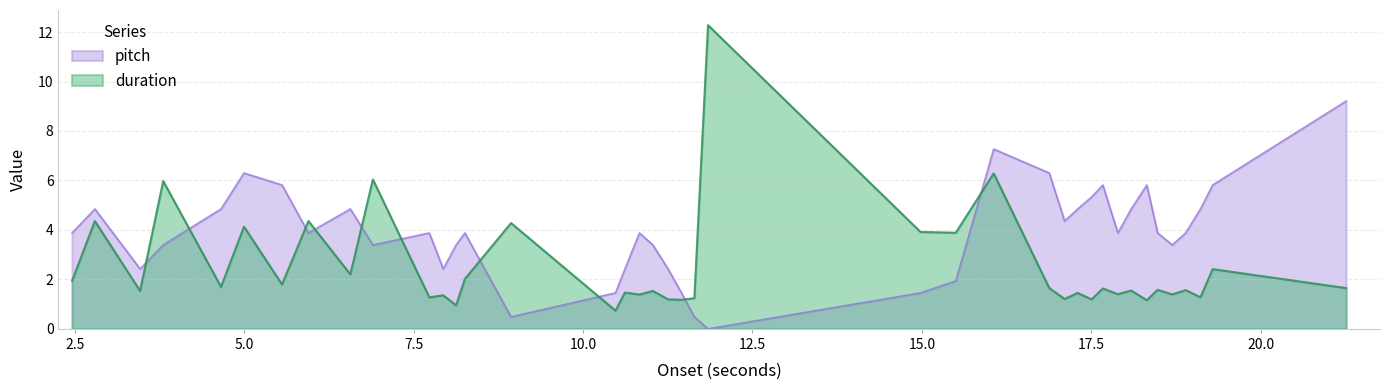

What is the difference between the maximum and minimum values in the pitch series?

9.2